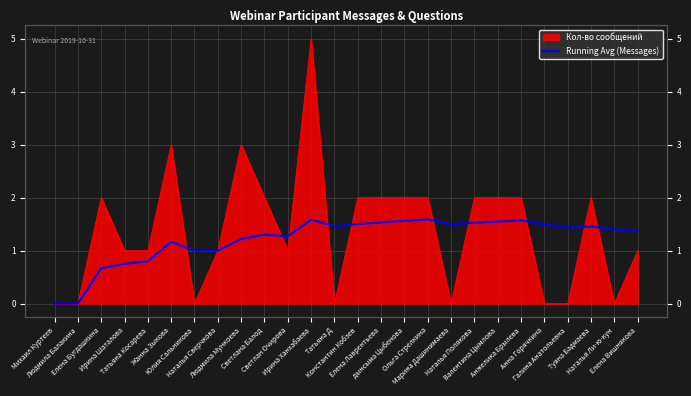

The value at Юлия Сальникова is 0.6. True or false?

False